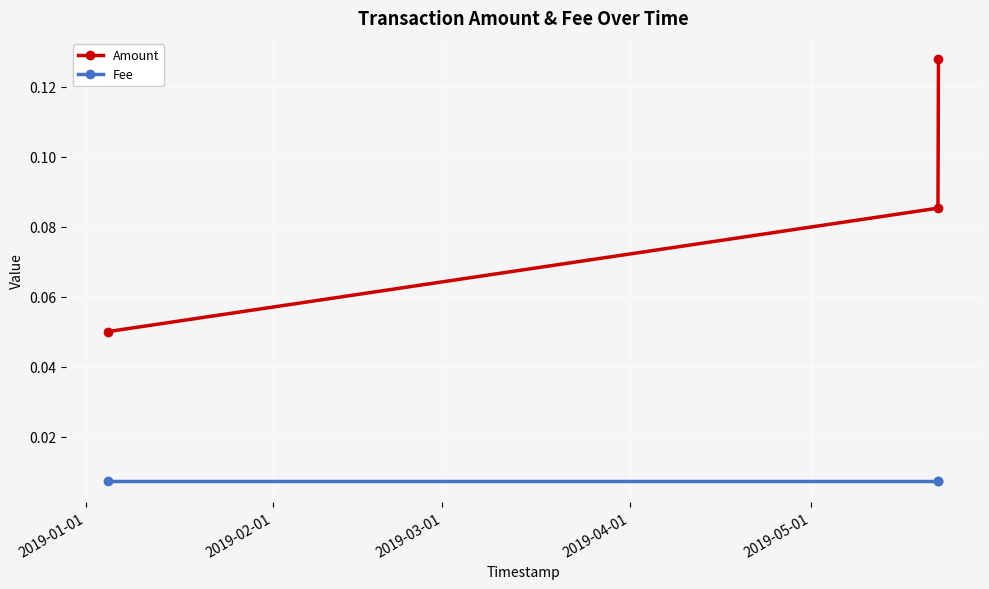

Which series has the widest spread of values?

Amount